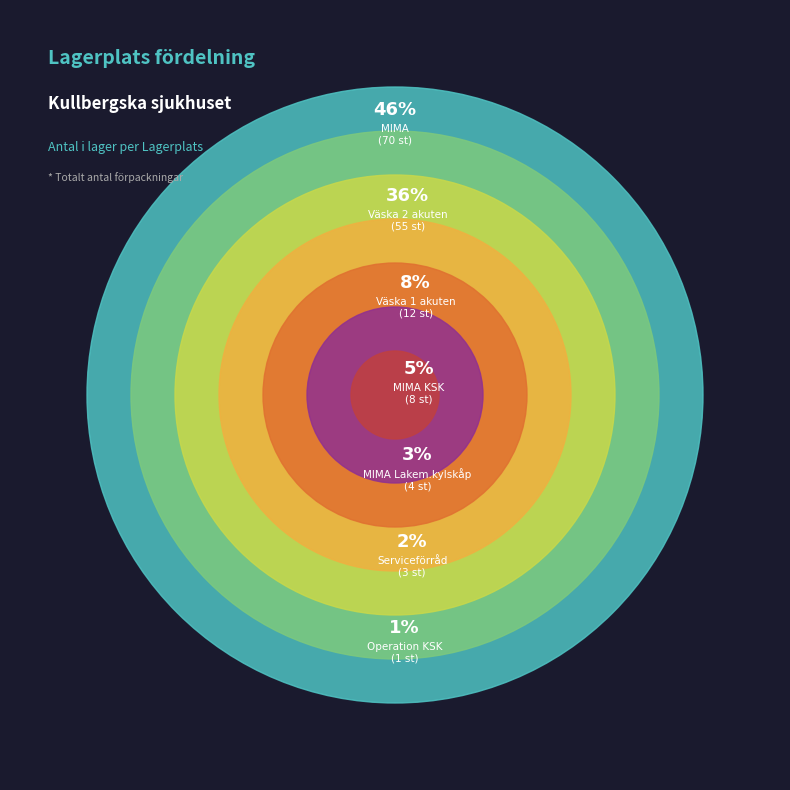

Does Operation KSK account for over 50% of the chart?

No